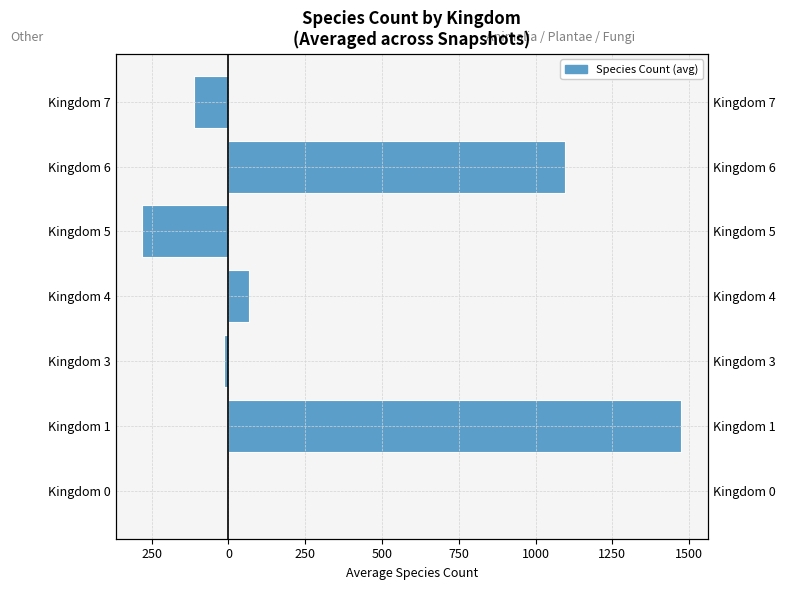

Reading left to right, extract all data points from this chart.

Other Kingdoms: -3	0	-14	0	-280	0	-112
Animal/Plant/Fungi Kingdoms: 0	1475	0	68	0	1097	0